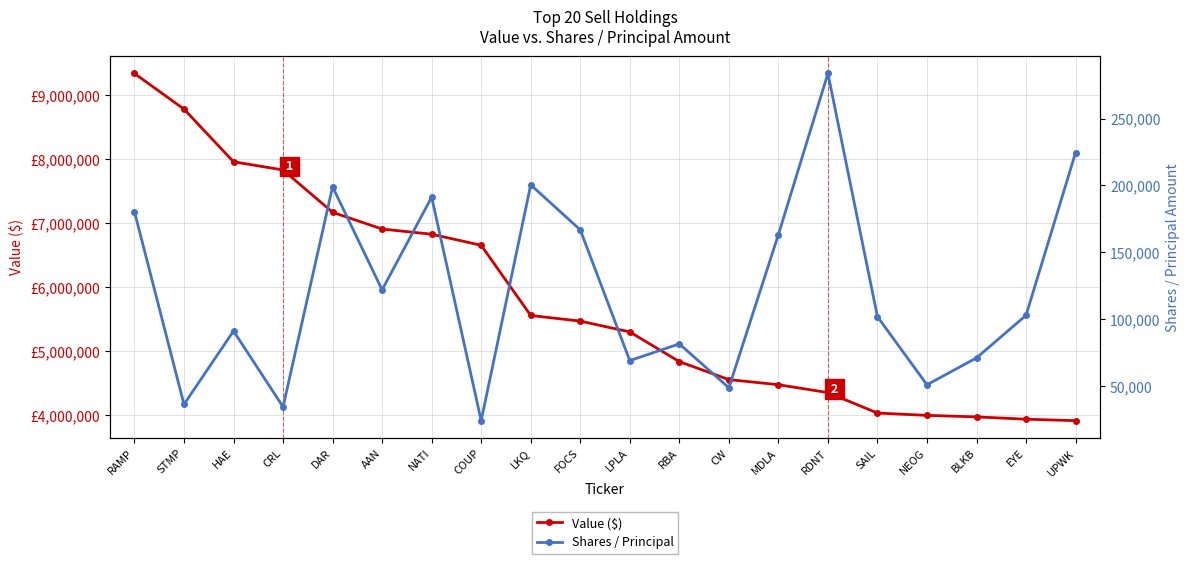

True or false: Value ($) and Shares / Principal cross at least once.

False